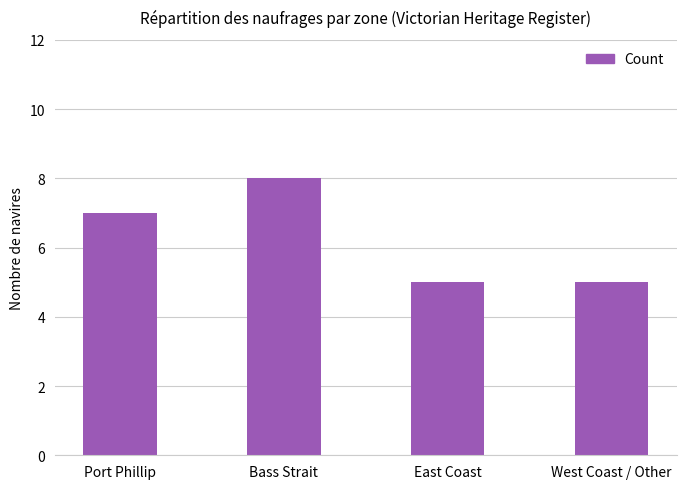

Are the bars horizontal?

No